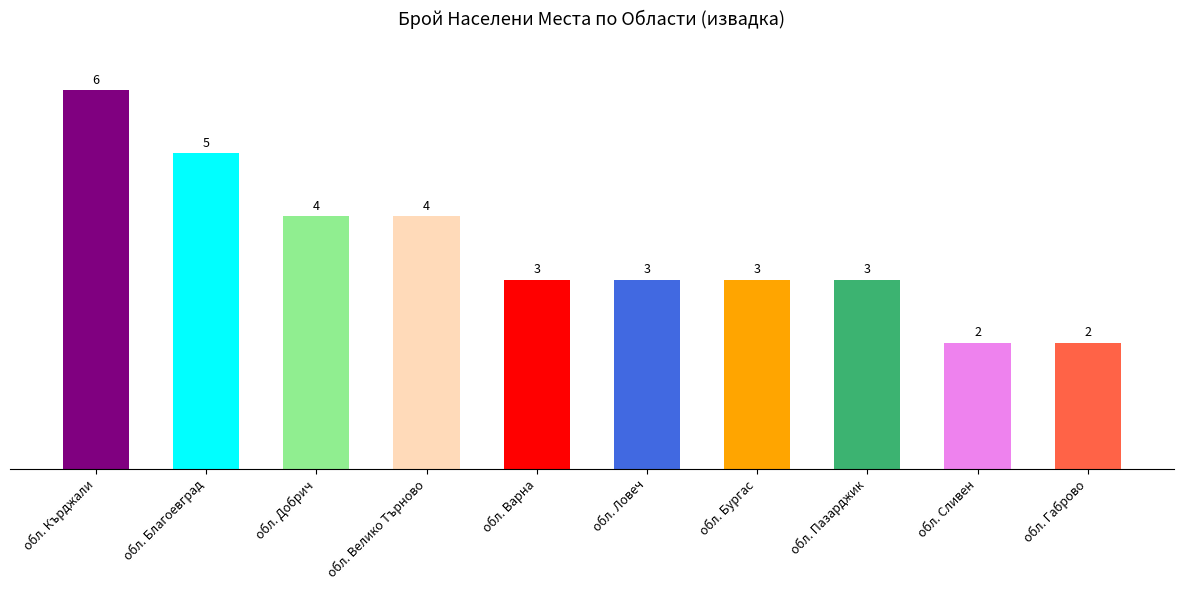

Which label corresponds to the largest value in the chart?

обл. Кърджали